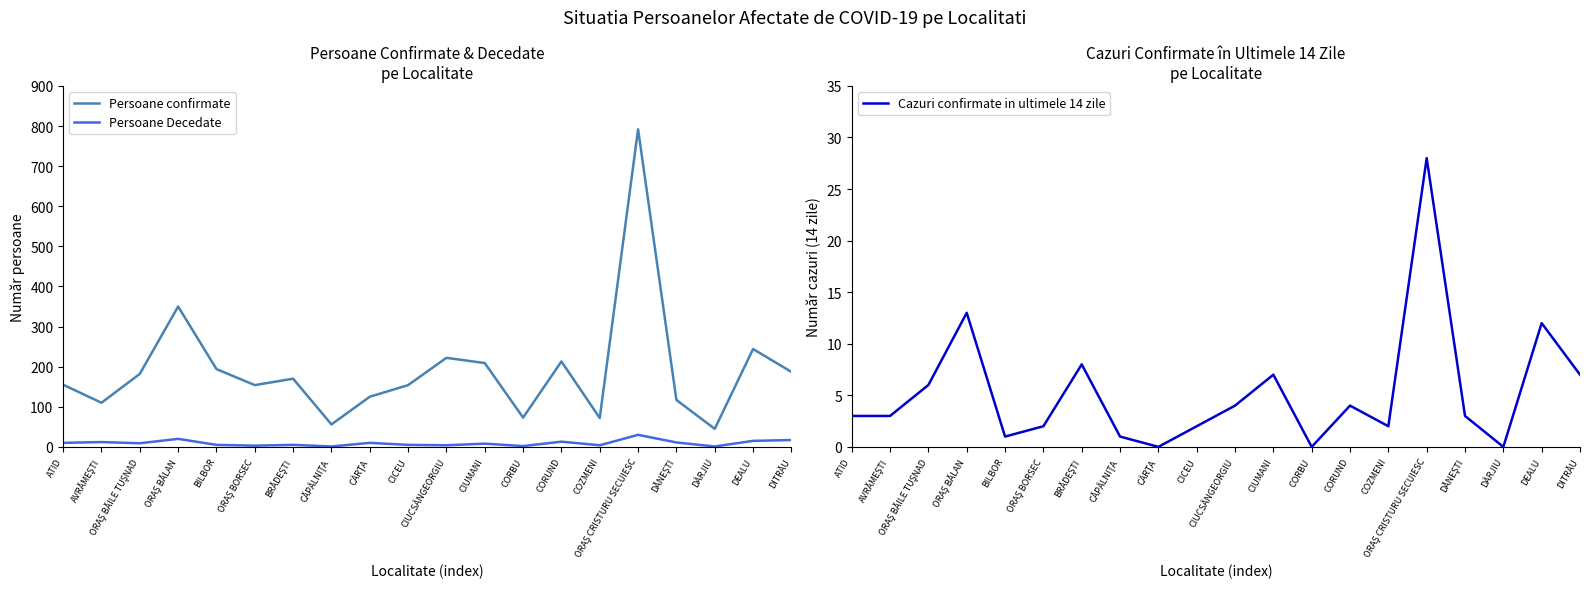

Reading left to right, what are all the values shown in this chart?

Persoane confirmate: 155	110	182	350	194	154	170	56	125	154	222	209	73	213	72	792	117	45	244	187
Persoane Decedate: 10	12	9	20	5	3	5	1	10	5	4	8	2	13	4	30	11	1	15	17
Cazuri confirmate in ultimele 14 zile: 3	3	6	13	1	2	8	1	0	2	4	7	0	4	2	28	3	0	12	7